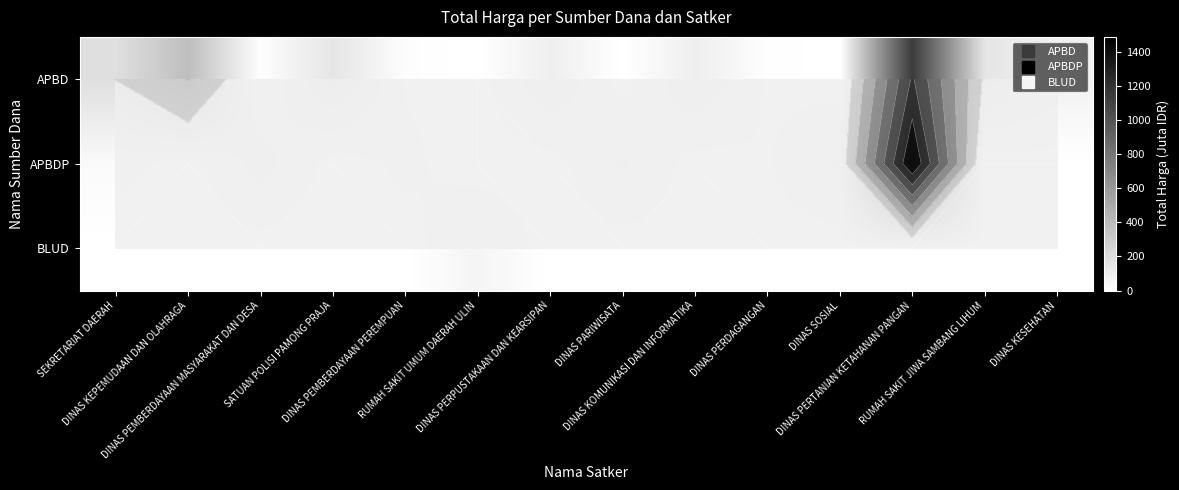

Is it true that BLUD equals 36.6 at DINAS PEMBERDAYAAN MASYARAKAT DAN DESA?

False